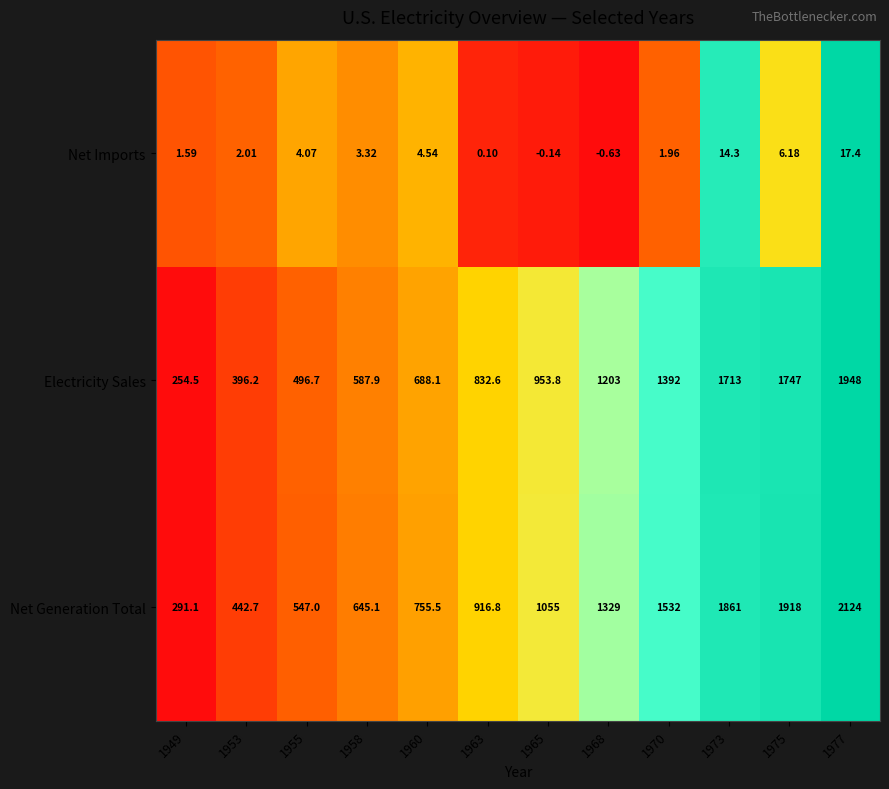

List the series in order of their peak value, lowest first.

Net Imports, Electricity Sales, Net Generation Total